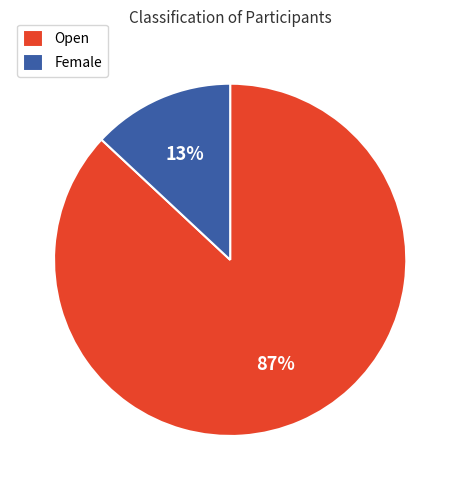

To the nearest percent, what is the combined percentage of Female and Open?

100%